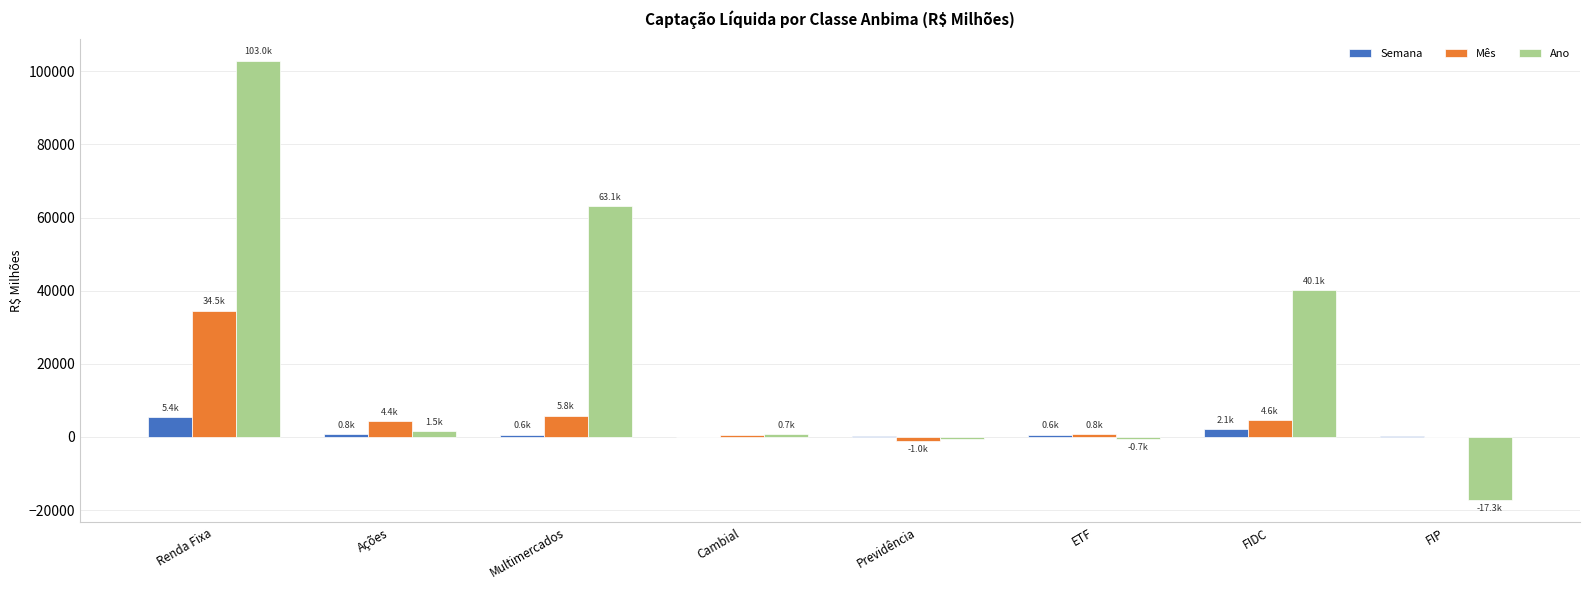

How many categories are shown in the chart?

8